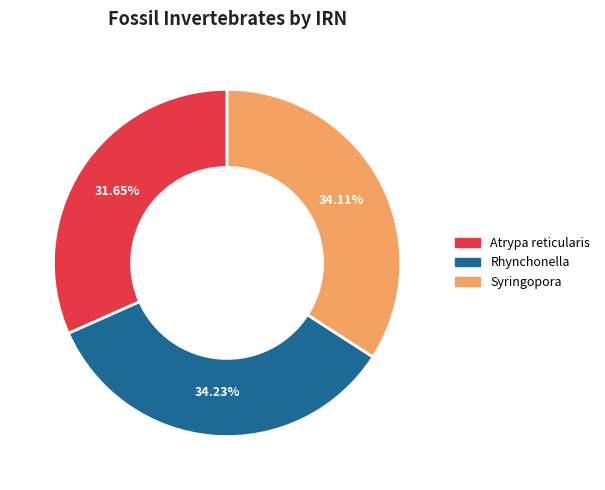

What percentage do Atrypa reticularis and Syringopora together represent?

65.8%